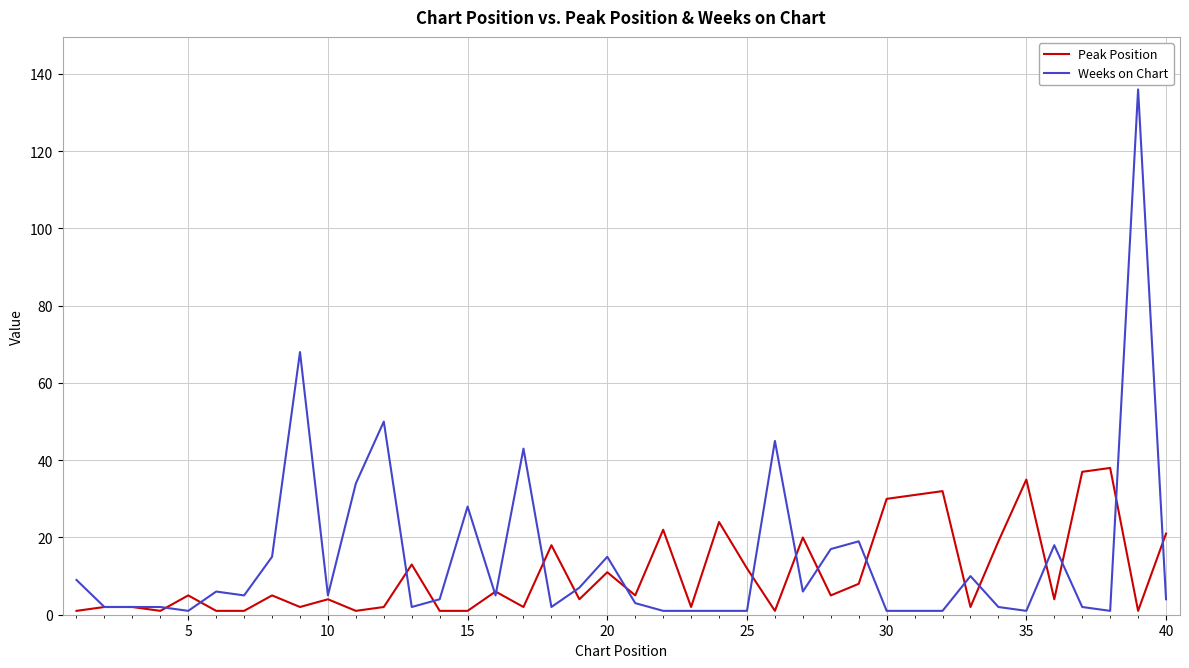

What is the minimum value shown in the chart?

1